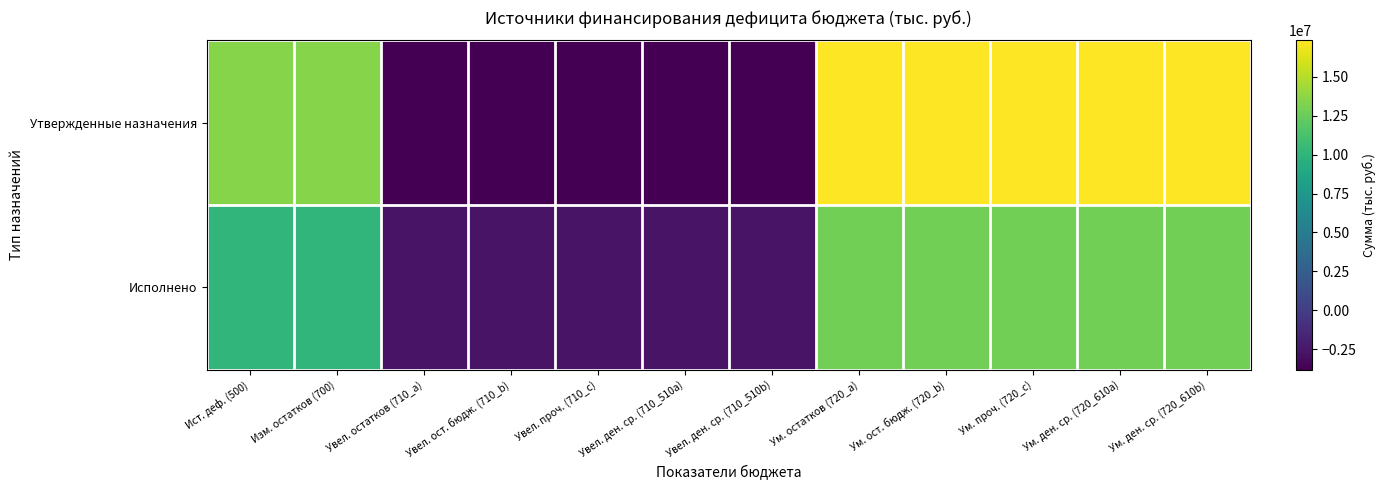

Reading left to right, list all the values displayed in this chart.

Утвержденные назначения: Ист. деф. (500)=13527976.3	Изм. остатков (700)=13527976.3	Увел. остатков (710_a)=-3803600.0	Увел. ост. бюдж. (710_b)=-3803600.0	Увел. проч. (710_c)=-3803600.0	Увел. ден. ср. (710_510a)=-3803600.0	Увел. ден. ср. (710_510b)=-3803600.0	Ум. остатков (720_a)=17331576.4	Ум. ост. бюдж. (720_b)=17331576.4	Ум. проч. (720_c)=17331576.4	Ум. ден. ср. (720_610a)=17331576.4	Ум. ден. ср. (720_610b)=17331576.4
Исполнено: Ист. деф. (500)=10127740.8	Изм. остатков (700)=10127740.8	Увел. остатков (710_a)=-2683130.2	Увел. ост. бюдж. (710_b)=-2683130.2	Увел. проч. (710_c)=-2683130.2	Увел. ден. ср. (710_510a)=-2683130.2	Увел. ден. ср. (710_510b)=-2683130.2	Ум. остатков (720_a)=12810871.0	Ум. ост. бюдж. (720_b)=12810871.0	Ум. проч. (720_c)=12810871.0	Ум. ден. ср. (720_610a)=12810871.0	Ум. ден. ср. (720_610b)=12810871.0